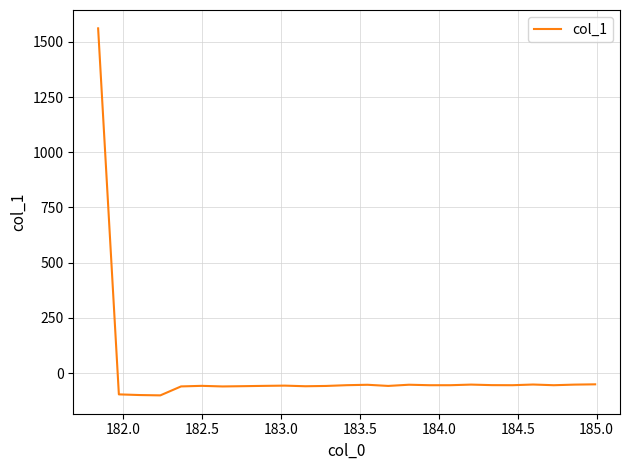

What is the greatest value displayed?

1560.9